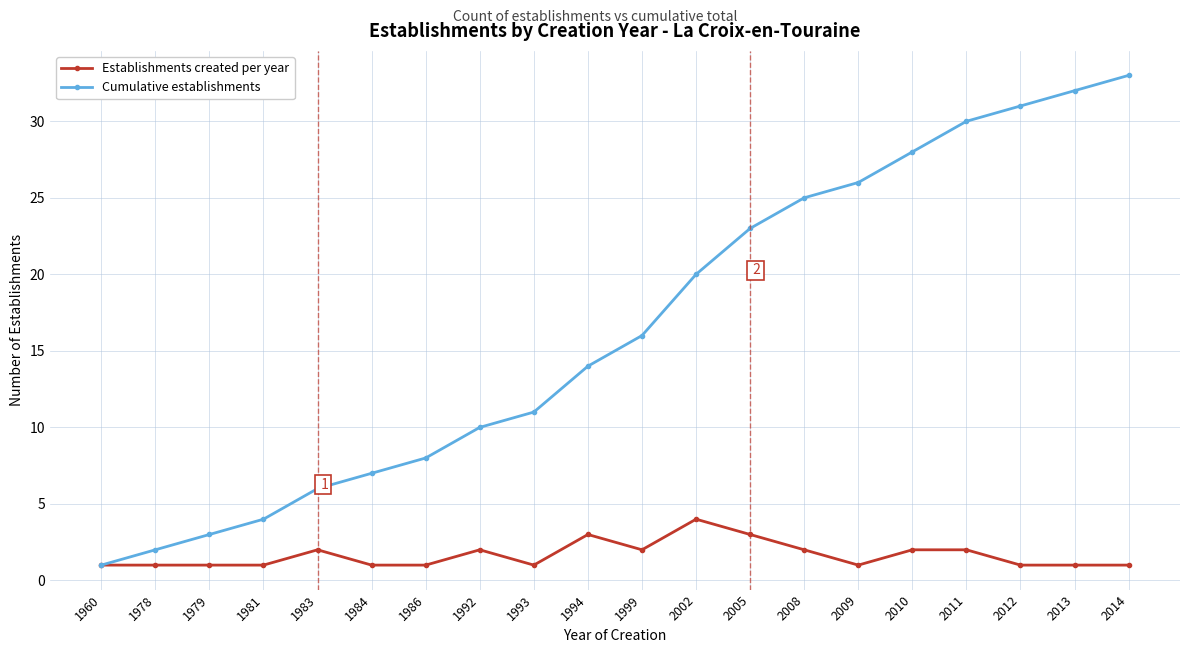

What is the approximate value of Establishments created per year at 1986?

1